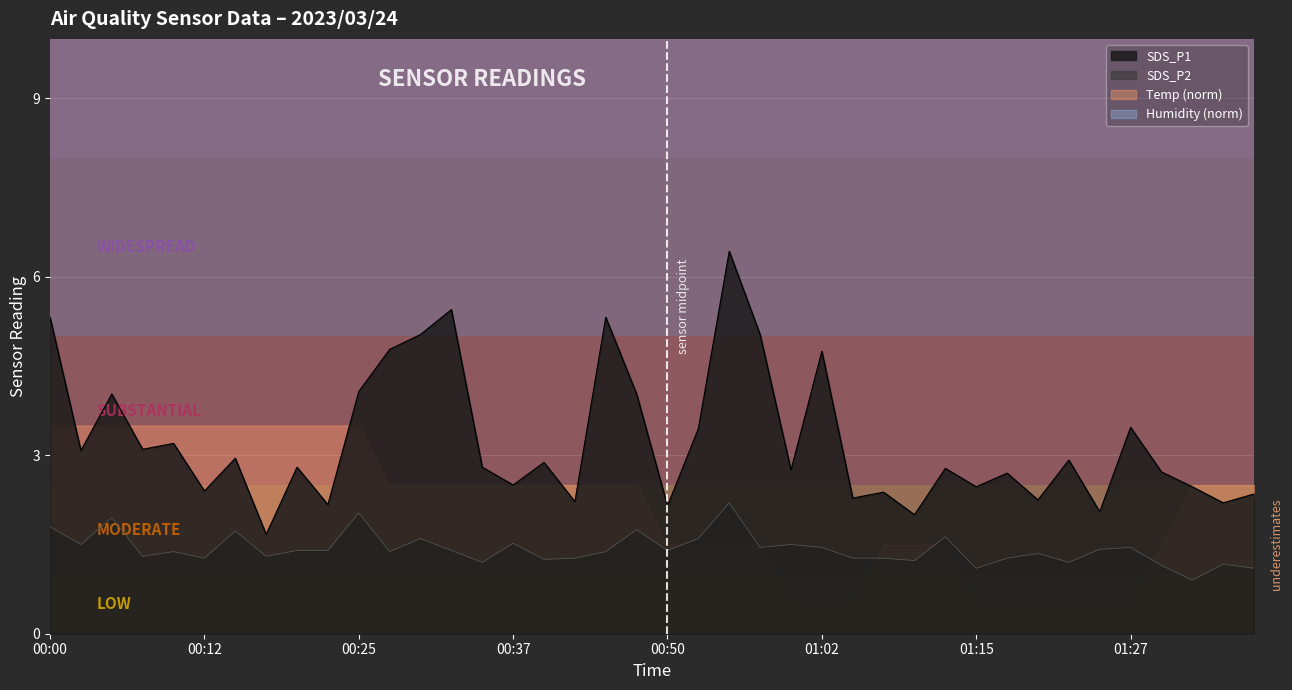

At how many categories does at least one series exceed 4?

11